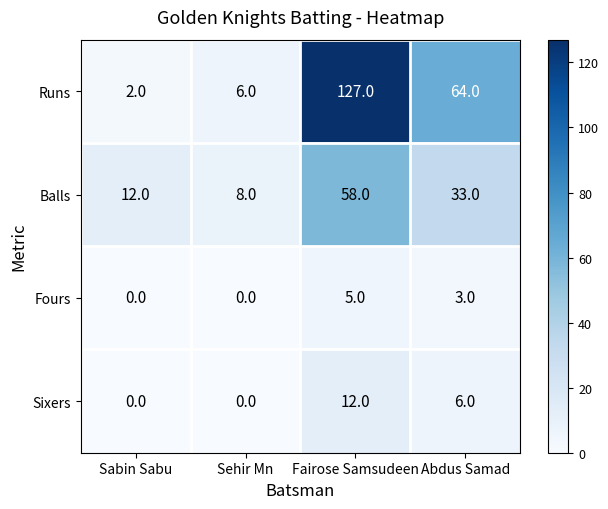

At how many categories does at least one series exceed 93?

1